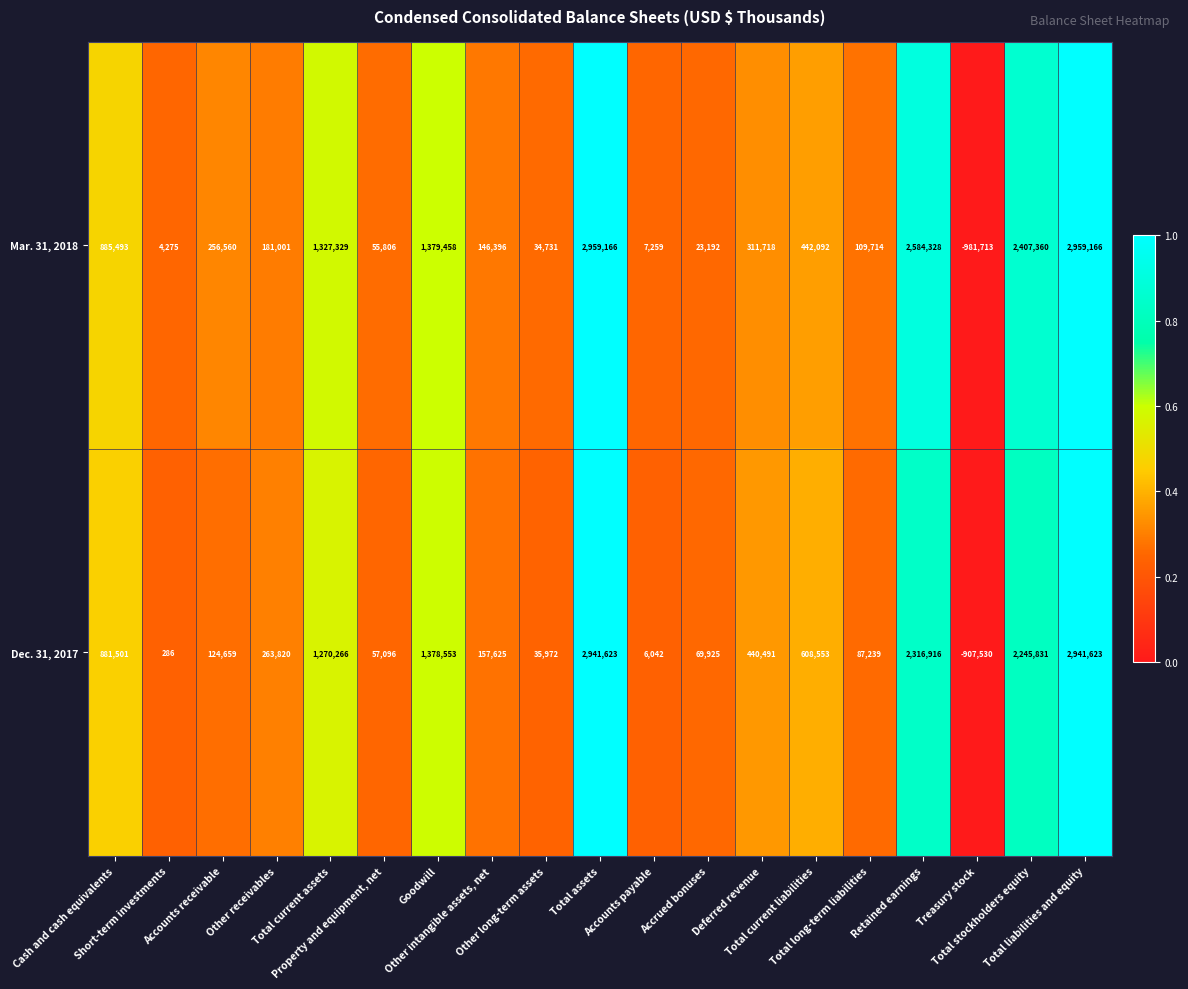

What is the highest value of the Dec. 31, 2017 series?

2941623